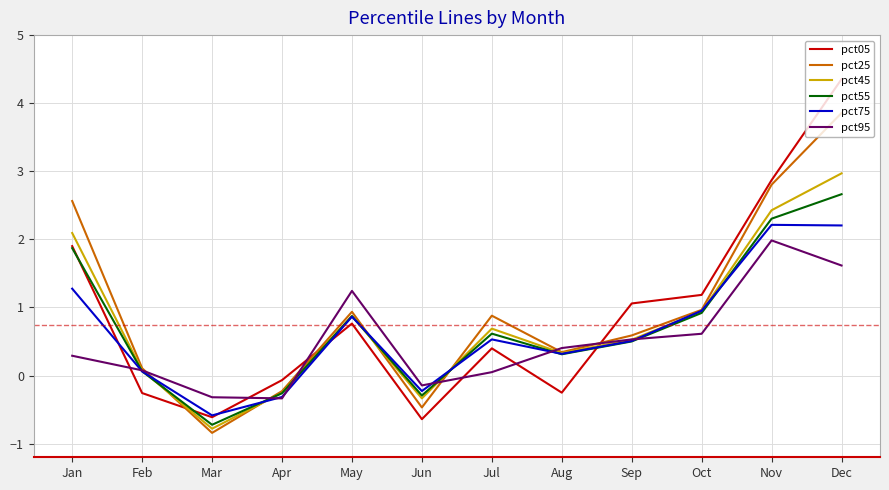

Is it true that pct45 equals 0.1 at Feb?

True